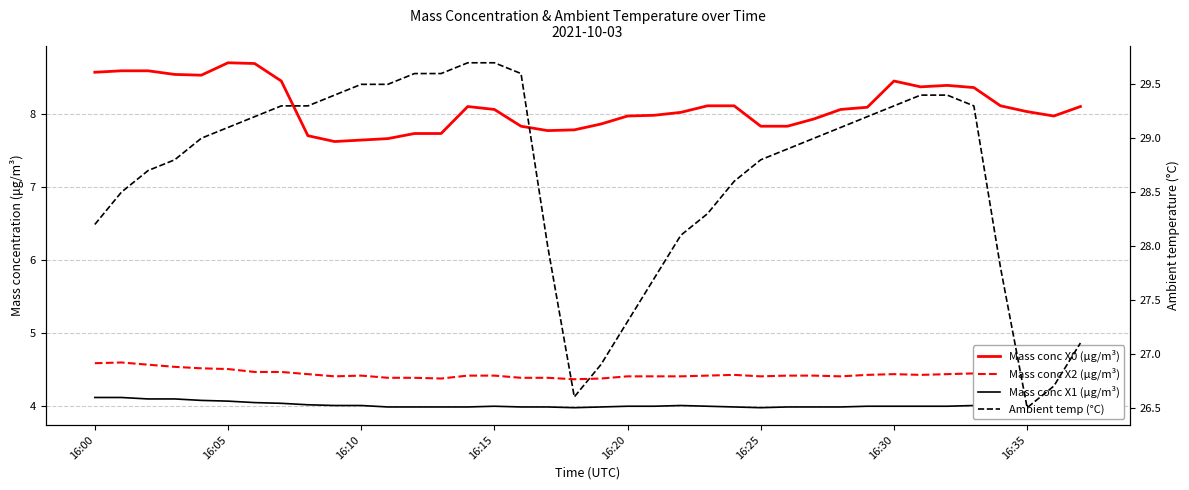

Which category has the lowest value in the Mass conc X1 (μg/m³) series?

18